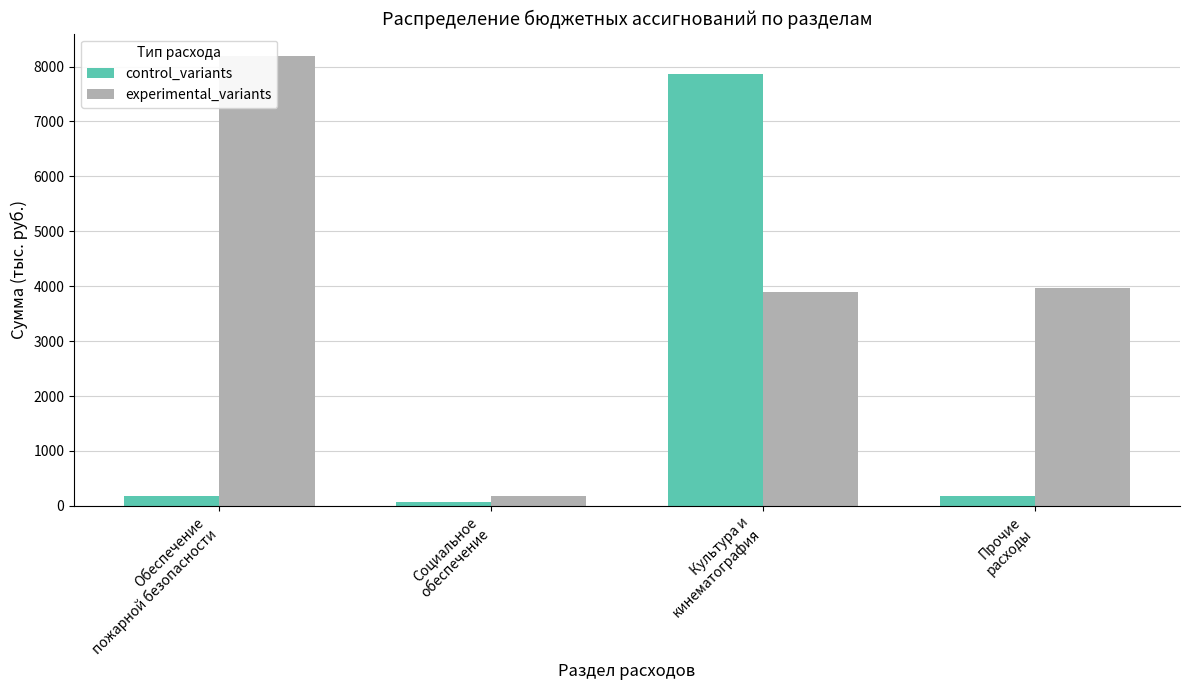

How many bars are there in each group?

2